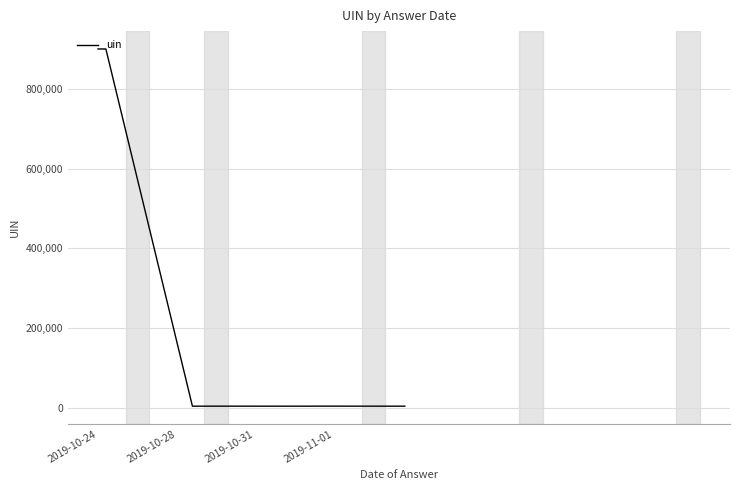

What is the difference between the maximum and minimum values?

895819